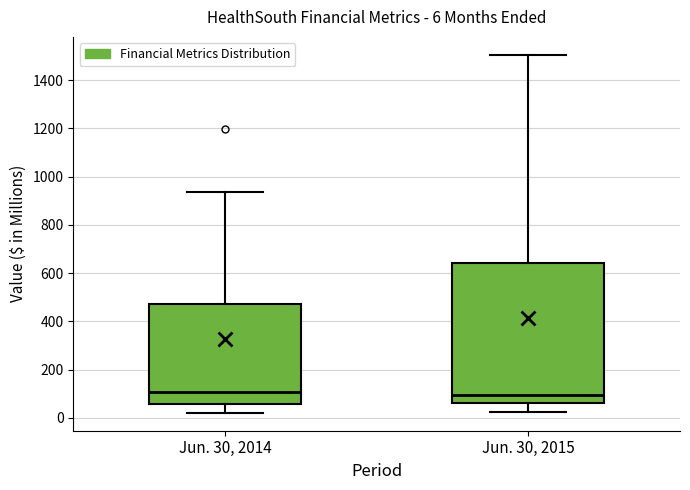

Which box is the tallest, from its lower edge to its upper edge?

Jun. 30, 2015